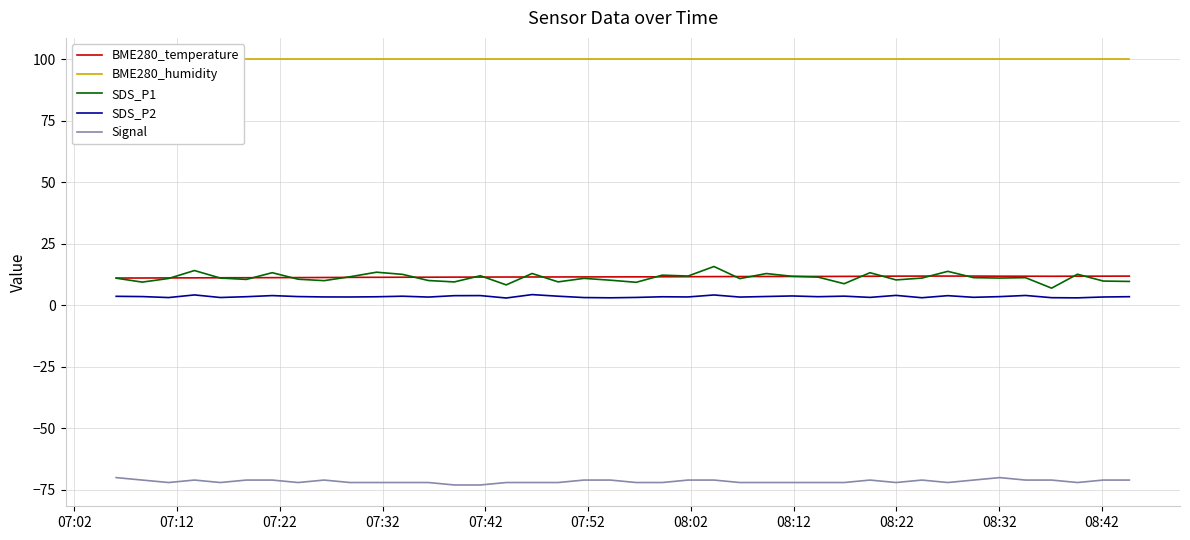

True or false: SDS_P2 and SDS_P1 cross at least once.

False